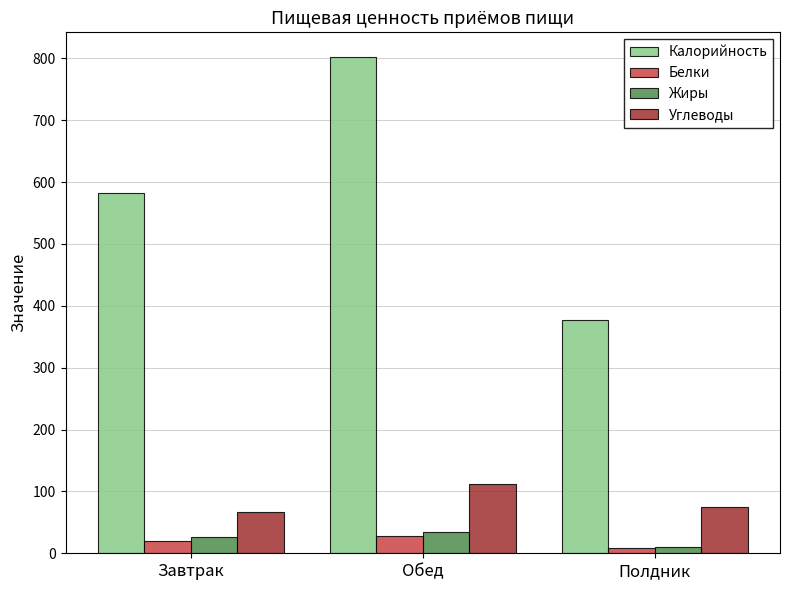

What is the sum of the Белки values at Полдник and Завтрак?

28.4